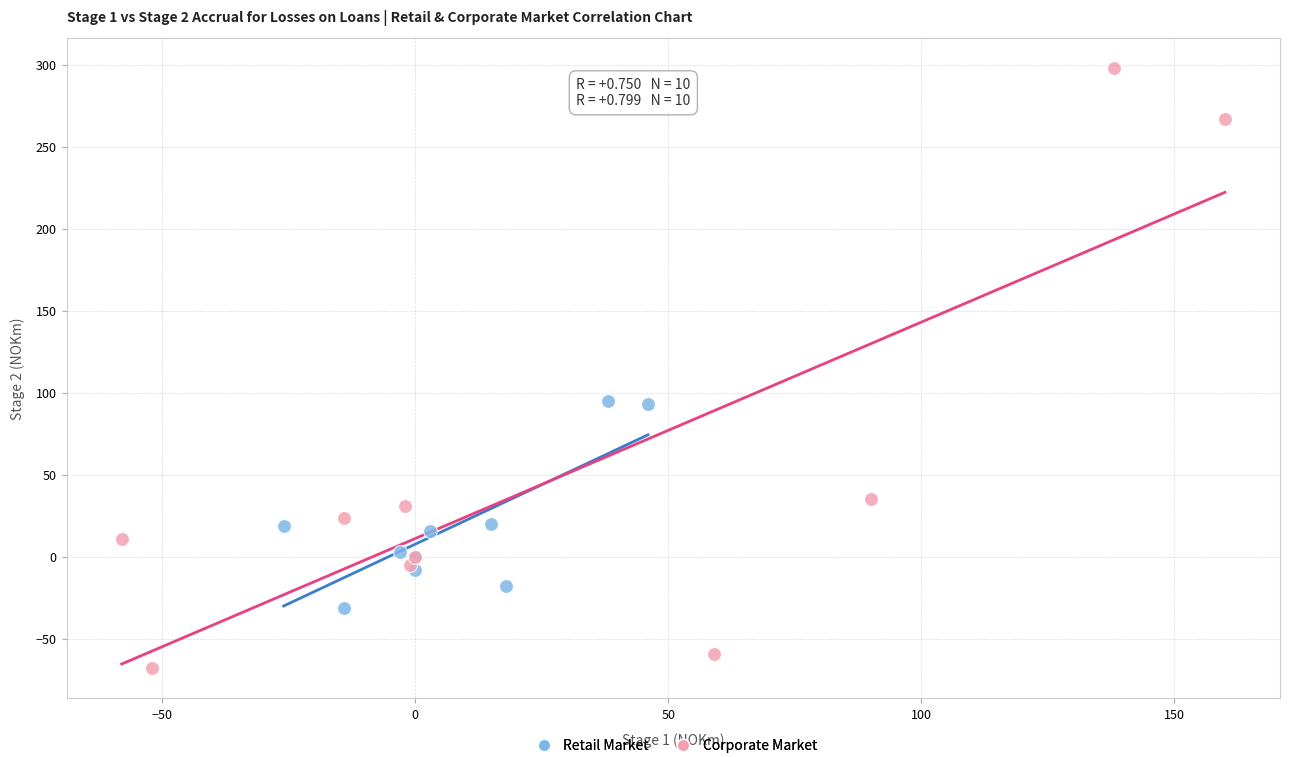

Which series reaches the maximum Y coordinate?

Corporate Market